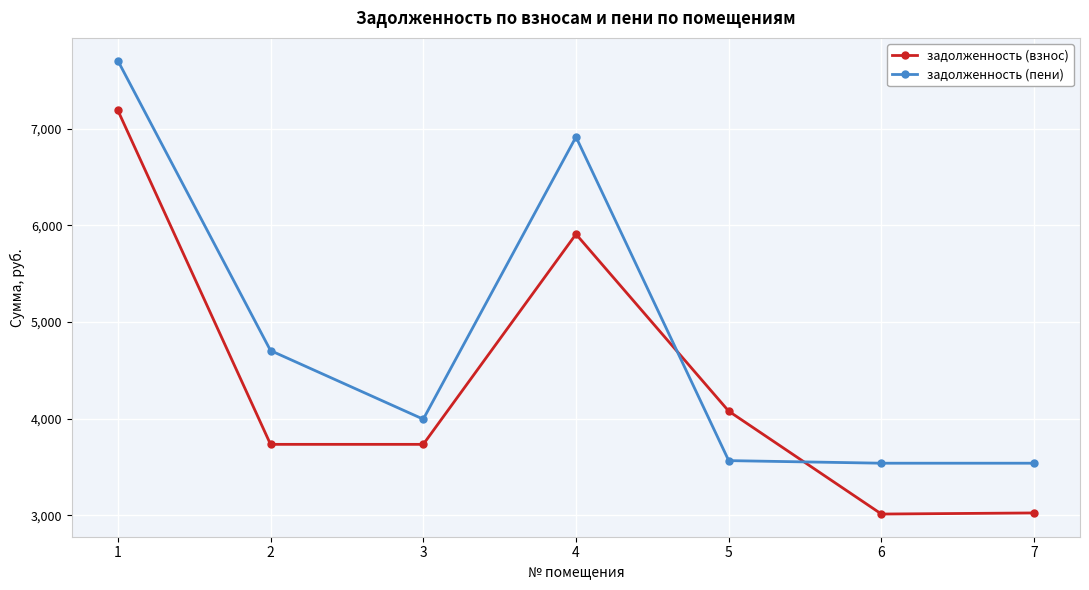

At which label does задолженность (взнос) first exceed 3733?

1